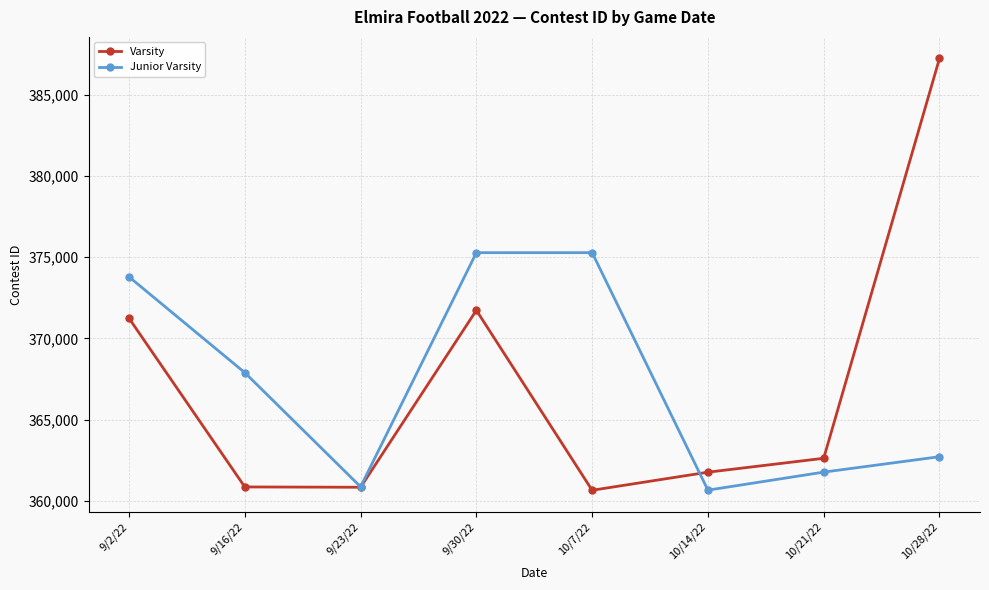

What is the label of the 3rd point from the right?

10/14/22